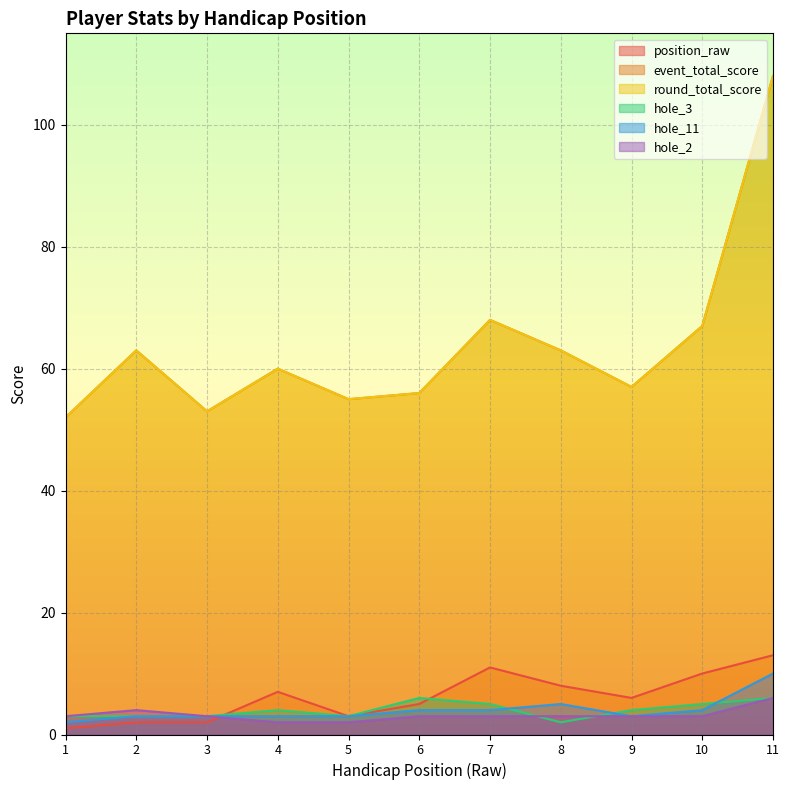

How many hole_2 values are between 3 and 4?

8